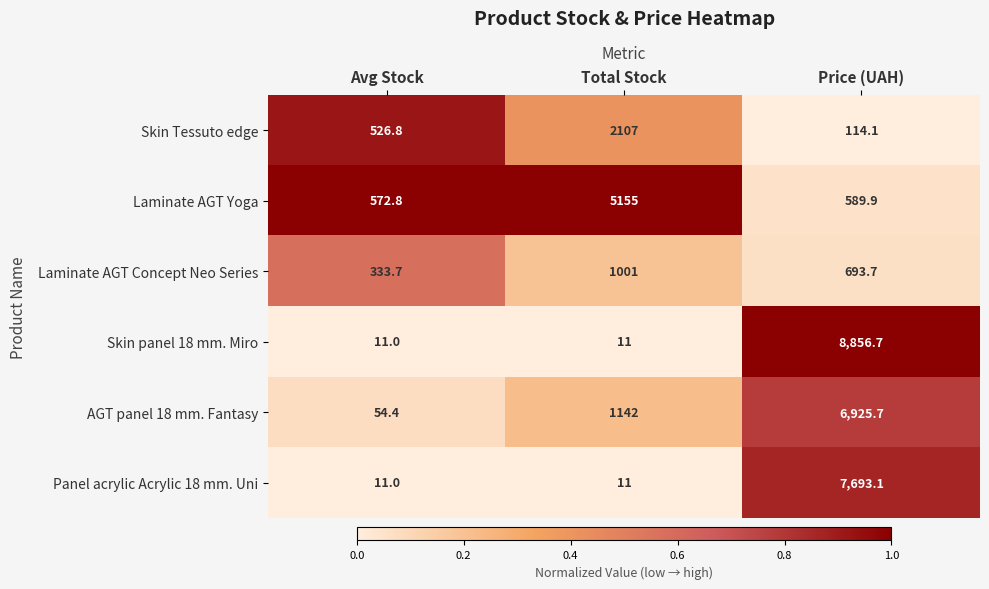

Reading right to left, extract all data points from this chart.

Skin Tessuto edge: Price (UAH)=114.1	Total Stock=2107.0	Avg Stock=526.8
Laminate AGT Yoga: Price (UAH)=589.9	Total Stock=5155.0	Avg Stock=572.8
Laminate AGT Concept Neo Series: Price (UAH)=693.7	Total Stock=1001.0	Avg Stock=333.7
Skin panel 18 mm. Miro: Price (UAH)=8856.7	Total Stock=11.0	Avg Stock=11.0
AGT panel 18 mm. Fantasy: Price (UAH)=6925.7	Total Stock=1142.0	Avg Stock=54.4
Panel acrylic Acrylic 18 mm. Uni: Price (UAH)=7693.1	Total Stock=11.0	Avg Stock=11.0